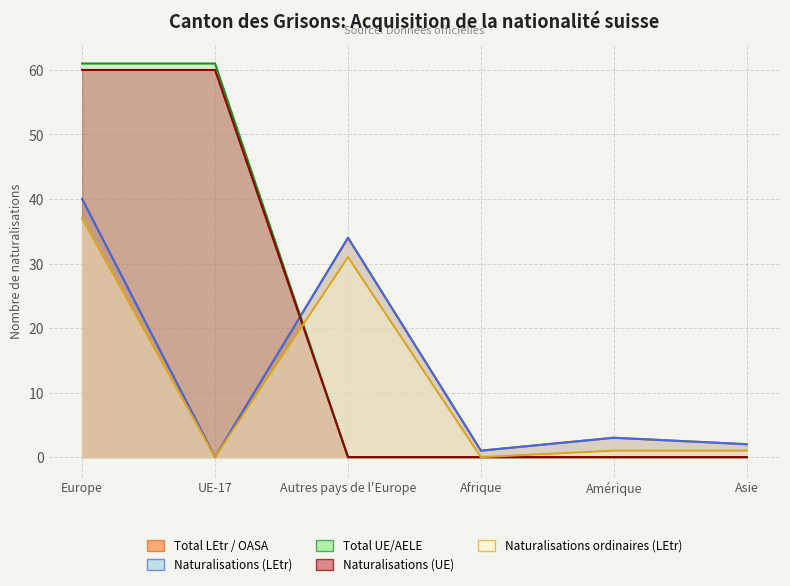

How many distinct data groups are displayed?

5